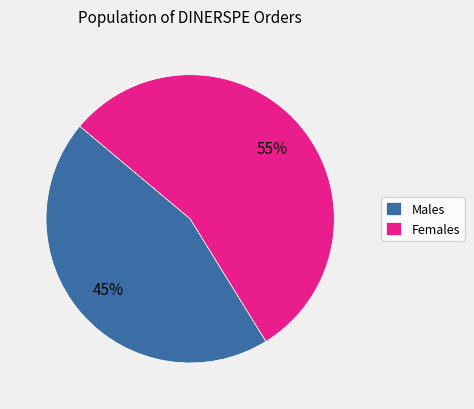

Which has a higher value, Females or Males?

Females